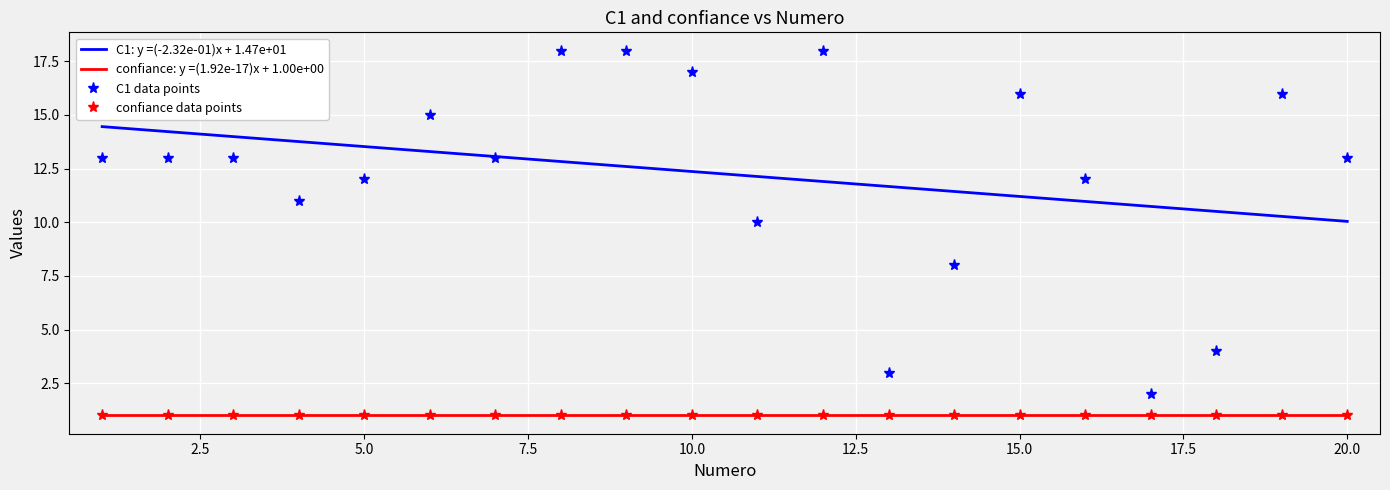

At which category does the chart reach its peak across all series?

8